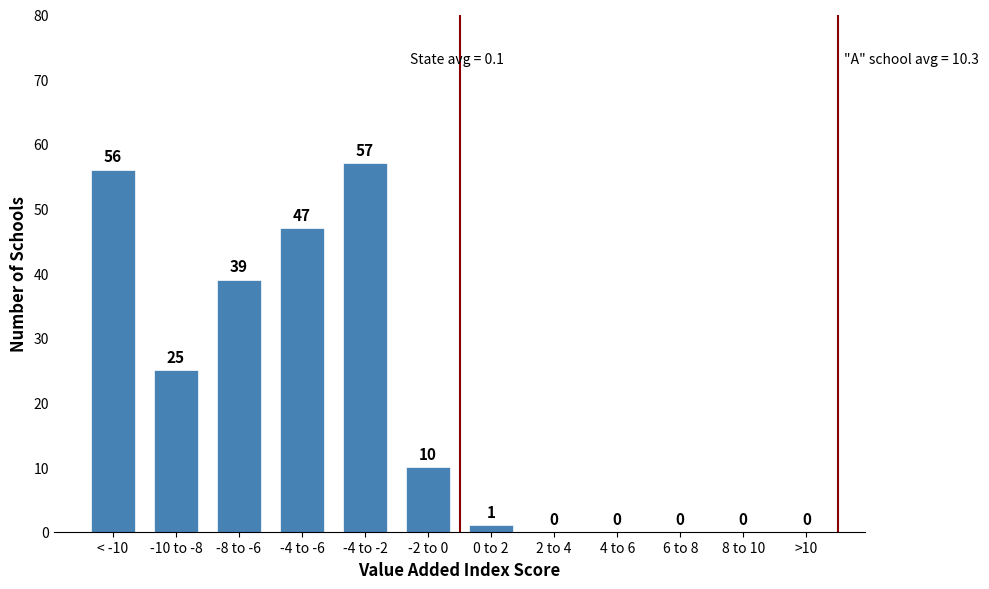

Reading left to right, list all the values displayed in this chart.

< -10=56	-10 to -8=25	-8 to -6=39	-4 to -6=47	-4 to -2=57	-2 to 0=10	0 to 2=1	2 to 4=0	4 to 6=0	6 to 8=0	8 to 10=0	>10=0